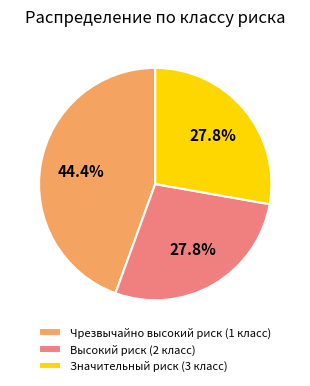

Is it true that Чрезвычайно высокий риск (1 класс) is 44% of the pie?

True